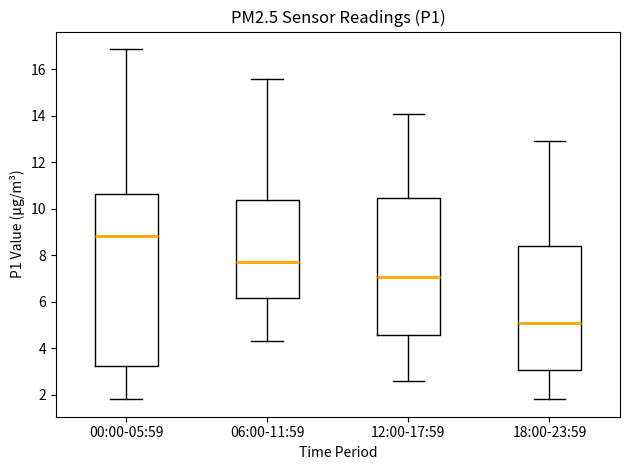

Reading left to right, transcribe this box plot: for each box, give where its median line is, the range the box spans, and where its two whiskers end, as read against the y-axis. The values are not printed on the chart, so give them approximately, as read against the axis.

00:00-05:59: median 8.8, box 3.2 to 10.6, whiskers 1.8 to 16.8
06:00-11:59: median 7.8, box 6.2 to 10.4, whiskers 4.4 to 15.6
12:00-17:59: median 7.0, box 4.6 to 10.4, whiskers 2.6 to 14.2
18:00-23:59: median 5.2, box 3.0 to 8.4, whiskers 1.8 to 13.0